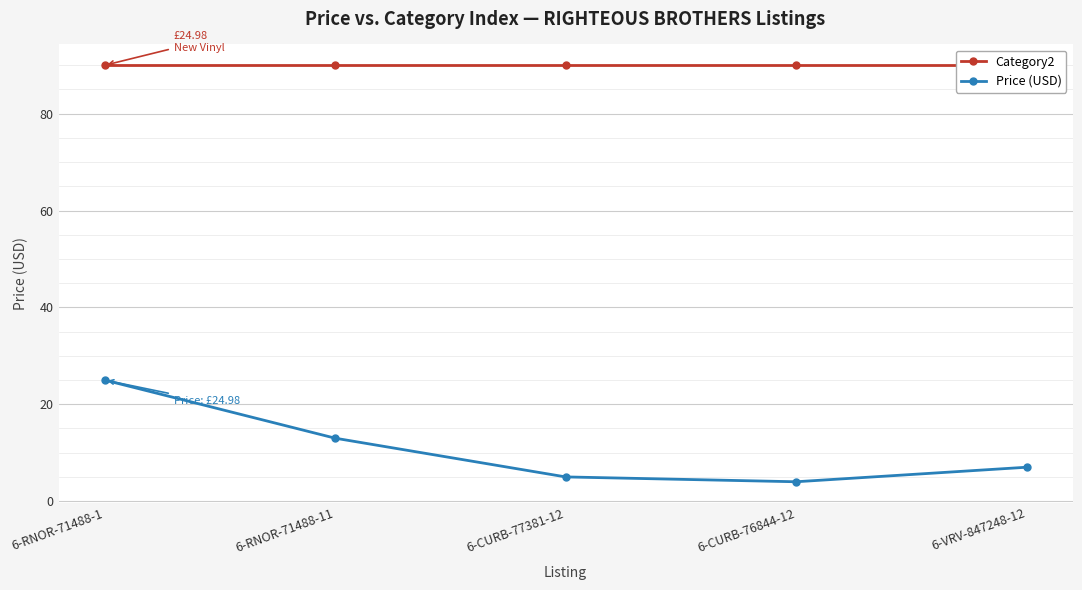

What is the difference between the maximum and minimum values in the Price (USD) series?

21.0